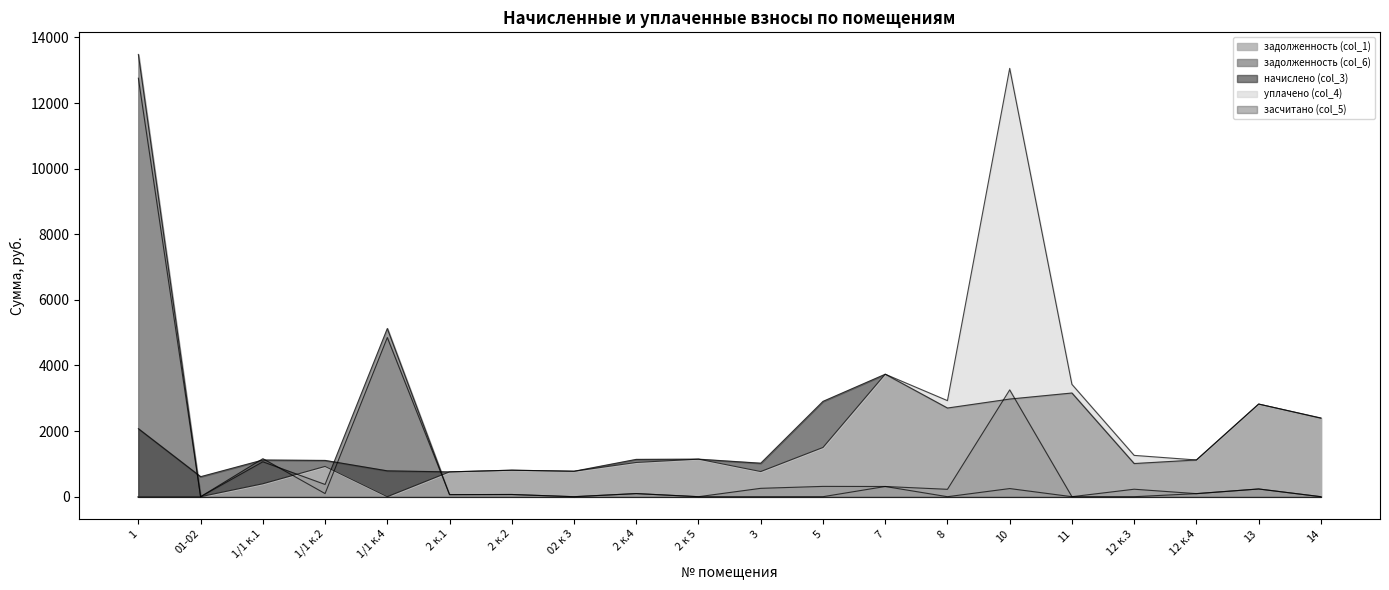

At which label does задолженность (col_1) first exceed 94?

1